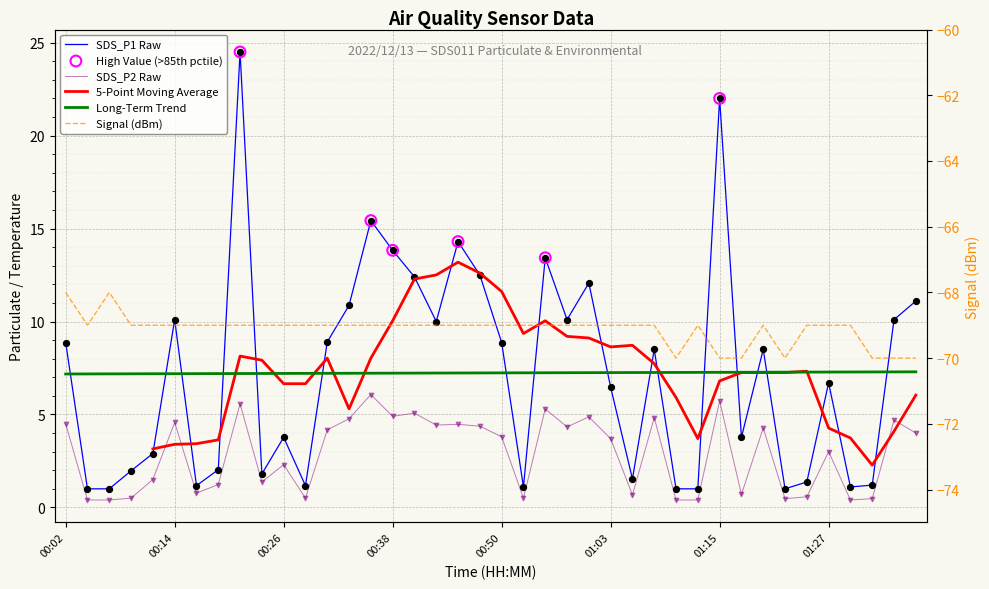

Which series has the largest total across all categories?

SDS_P1